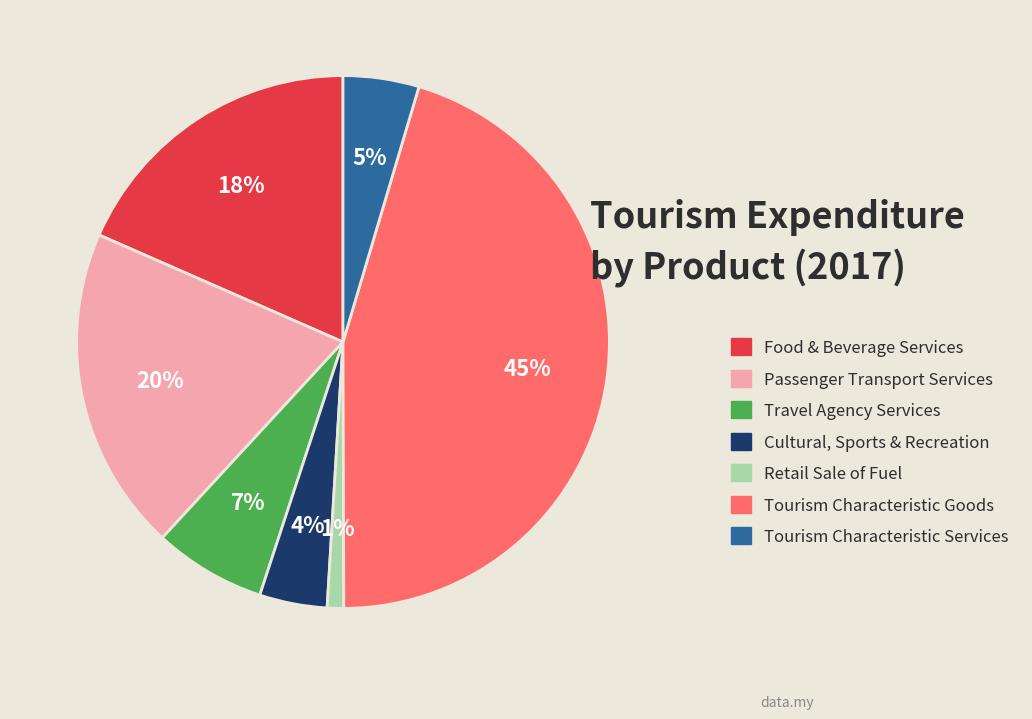

To the nearest percent, what is the average slice percentage?

14%